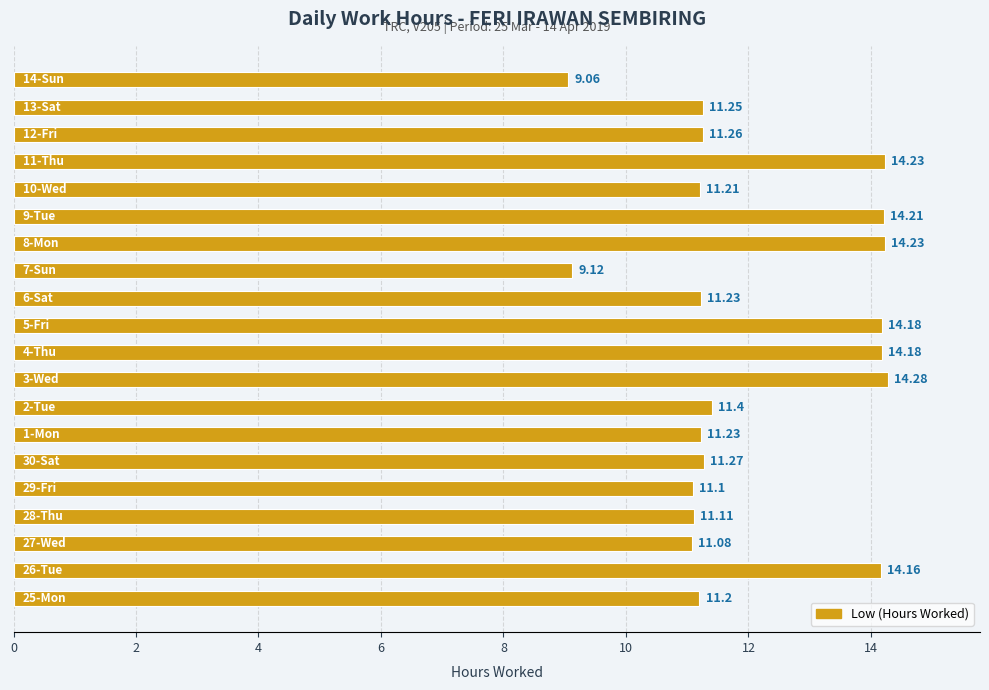

What is the average value?

12.0